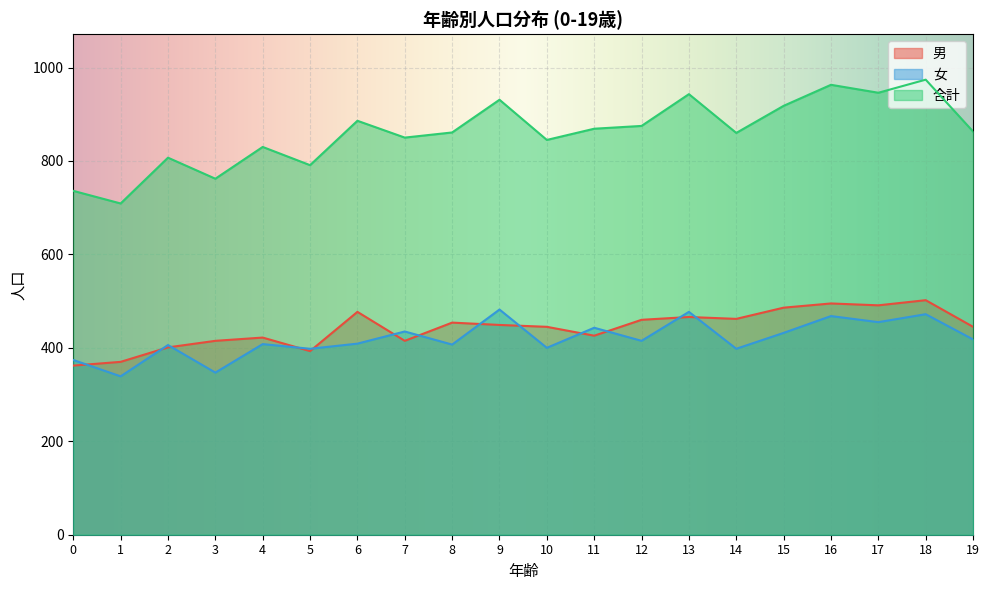

What is the value of the 合計 point at the 7th from the left?

886